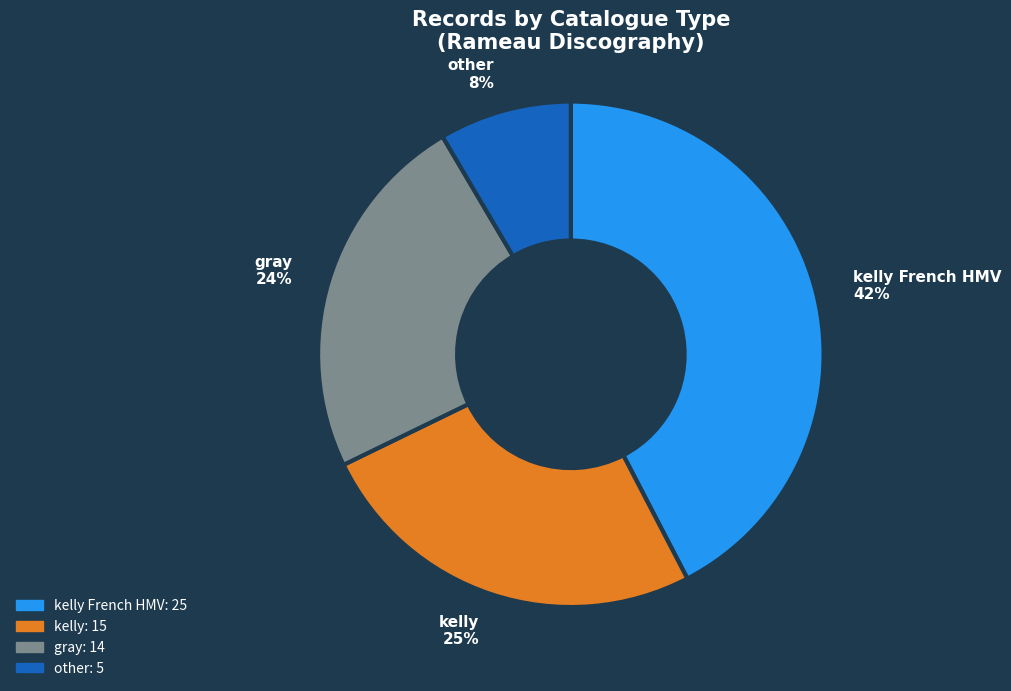

Does gray represent more than half of the total?

No